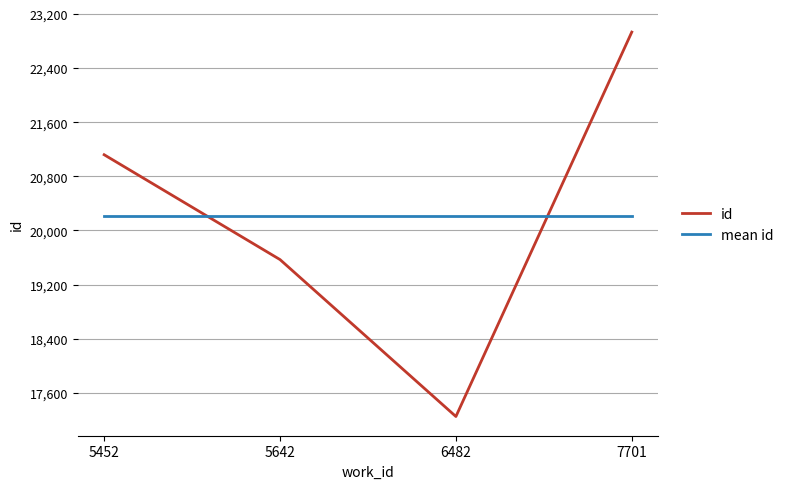

Between which two adjacent categories do mean id and id first intersect?

5452 and 5642